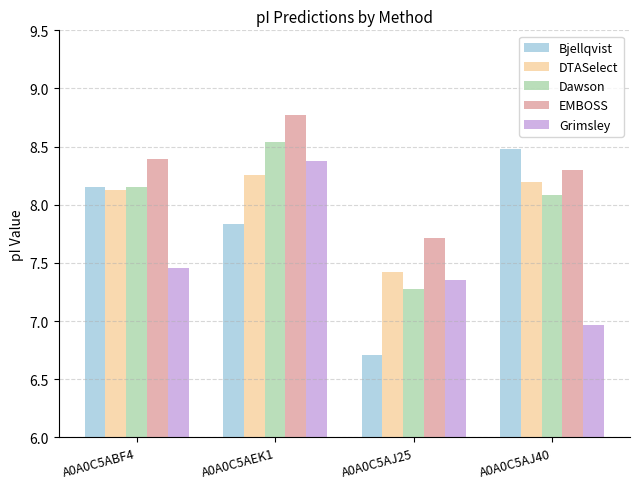

At which category is the sum across all series the highest?

A0A0C5AEK1